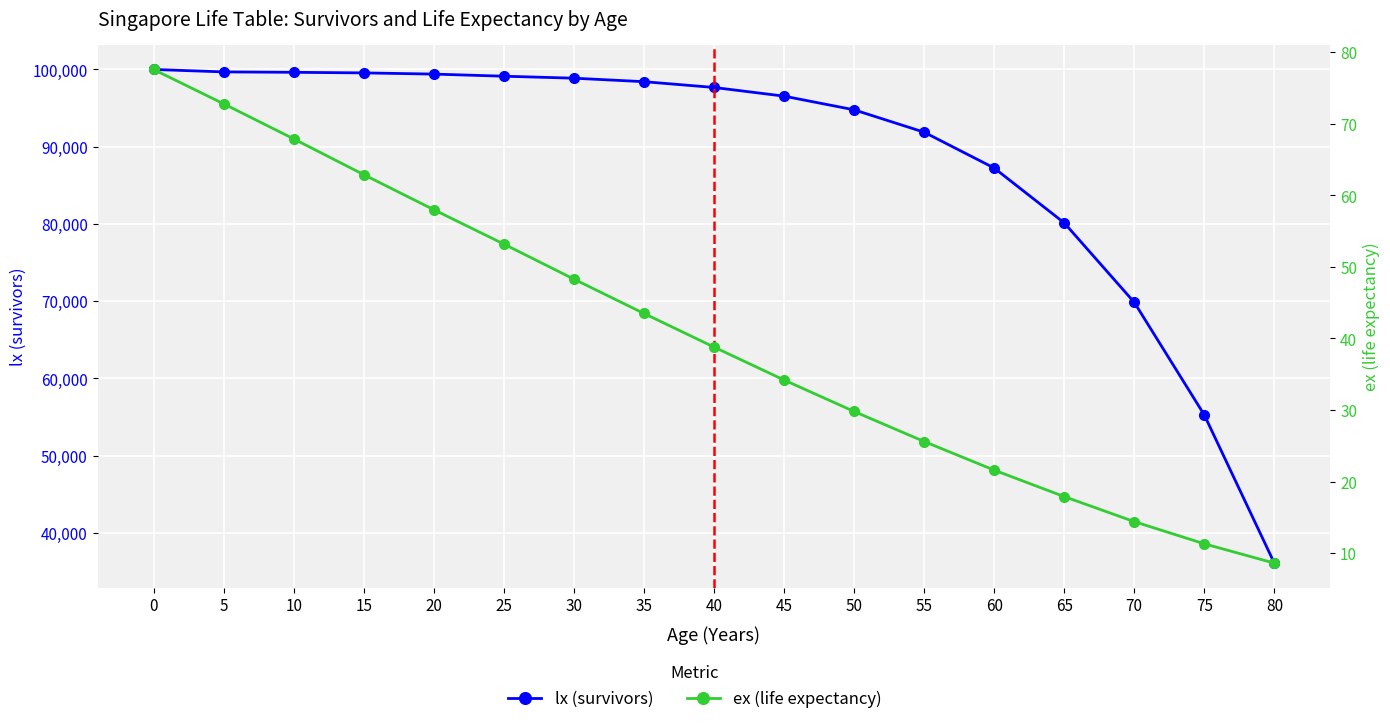

True or false: lx (survivors) has more than 0 points higher than both neighbors.

False